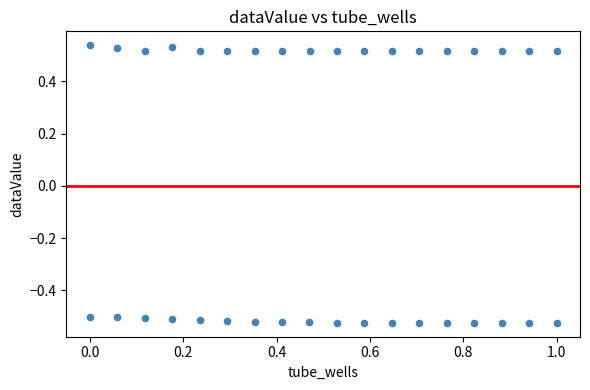

What is the range of X values (max minus min)?

1.0